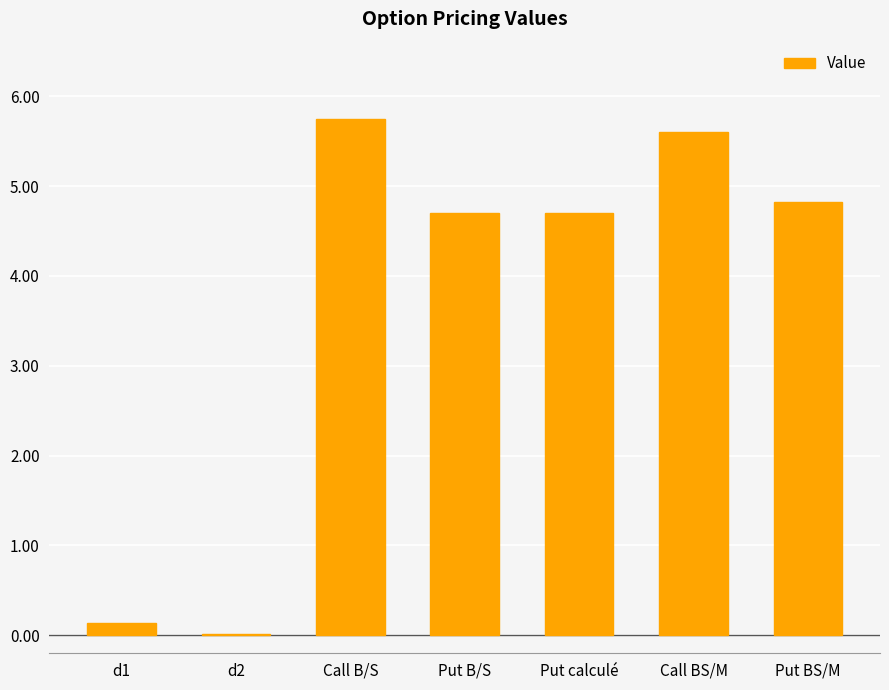

Which label corresponds to the largest value in the chart?

Call B/S